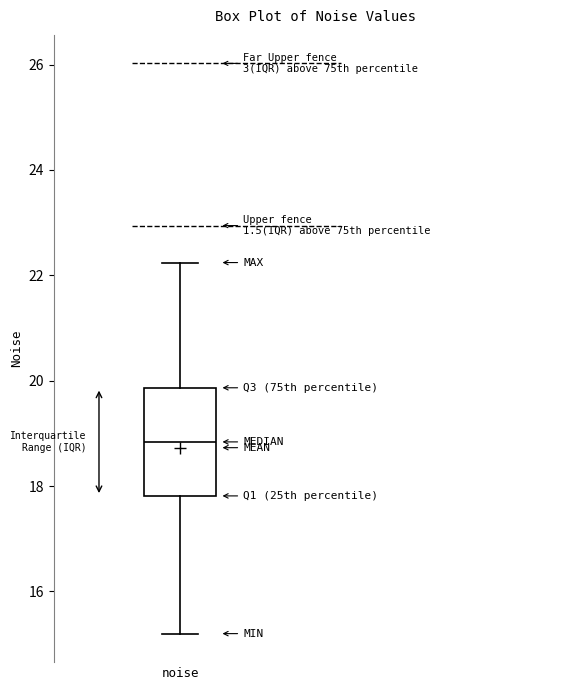

Where is the upper edge of the box for noise on the y-axis? The values are not printed on the chart, so give them approximately, as read against the axis.

19.8